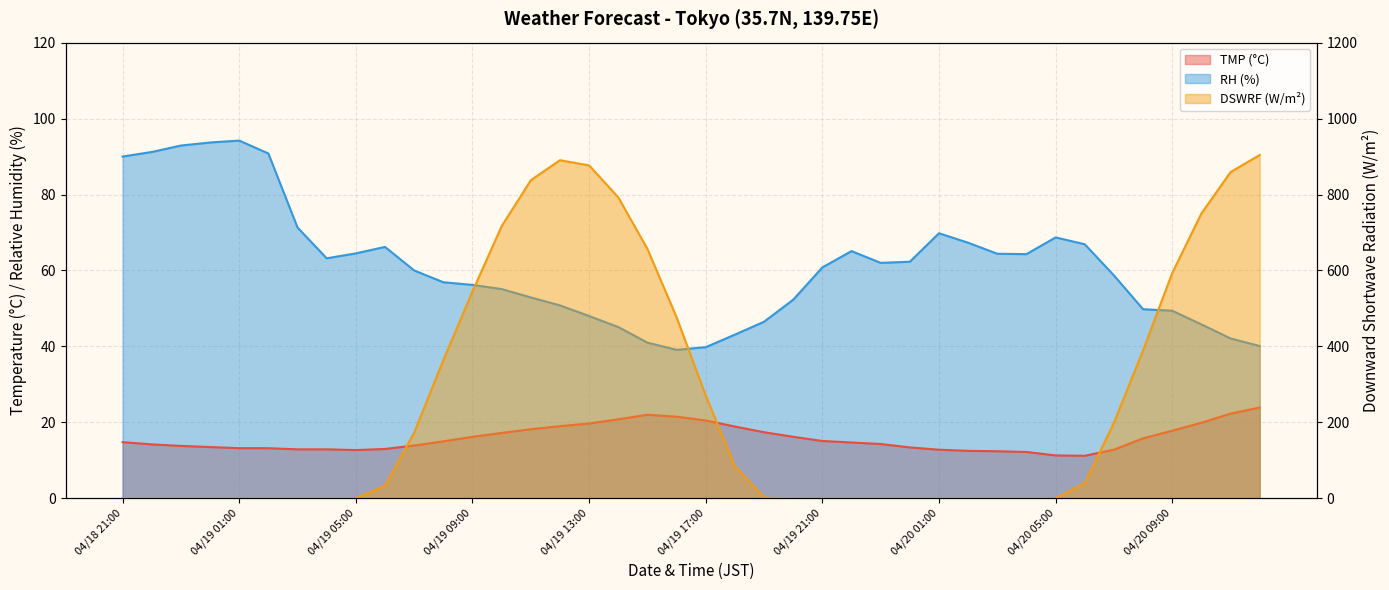

Reading right to left, list all the values displayed in this chart.

TMP: 04/20 12:00=23.9	04/20 11:00=22.3	04/20 10:00=19.9	04/20 09:00=17.8	04/20 08:00=15.8	04/20 07:00=12.8	04/20 06:00=11.2	04/20 05:00=11.3	04/20 04:00=12.2	04/20 03:00=12.4	04/20 02:00=12.5	04/20 01:00=12.8	04/20 00:00=13.4	04/19 23:00=14.3	04/19 22:00=14.7	04/19 21:00=15.1	04/19 20:00=16.2	04/19 19:00=17.4	04/19 18:00=18.9	04/19 17:00=20.5	04/19 16:00=21.5	04/19 15:00=22.0	04/19 14:00=20.8	04/19 13:00=19.7	04/19 12:00=19.0	04/19 11:00=18.2	04/19 10:00=17.2	04/19 09:00=16.2	04/19 08:00=15.0	04/19 07:00=13.9	04/19 06:00=13.0	04/19 05:00=12.7	04/19 04:00=12.9	04/19 03:00=12.9	04/19 02:00=13.2	04/19 01:00=13.2	04/19 00:00=13.5	04/18 23:00=13.8	04/18 22:00=14.2	04/18 21:00=14.8
RH: 04/20 12:00=40.1	04/20 11:00=42.1	04/20 10:00=45.8	04/20 09:00=49.4	04/20 08:00=49.8	04/20 07:00=58.7	04/20 06:00=66.9	04/20 05:00=68.7	04/20 04:00=64.3	04/20 03:00=64.4	04/20 02:00=67.3	04/20 01:00=69.8	04/20 00:00=62.3	04/19 23:00=62.0	04/19 22:00=65.1	04/19 21:00=60.8	04/19 20:00=52.3	04/19 19:00=46.5	04/19 18:00=43.1	04/19 17:00=39.8	04/19 16:00=39.1	04/19 15:00=41.0	04/19 14:00=45.1	04/19 13:00=48.0	04/19 12:00=50.8	04/19 11:00=52.9	04/19 10:00=55.1	04/19 09:00=56.2	04/19 08:00=56.9	04/19 07:00=60.0	04/19 06:00=66.2	04/19 05:00=64.5	04/19 04:00=63.2	04/19 03:00=71.3	04/19 02:00=90.8	04/19 01:00=94.2	04/19 00:00=93.7	04/18 23:00=92.9	04/18 22:00=91.2	04/18 21:00=90.0
DSWRF: 04/20 12:00=904.0	04/20 11:00=859.1	04/20 10:00=750.0	04/20 09:00=593.2	04/20 08:00=389.4	04/20 07:00=199.1	04/20 06:00=39.8	04/20 05:00=0.0	04/20 04:00=0.0	04/20 03:00=0.0	04/20 02:00=0.0	04/20 01:00=0.0	04/20 00:00=0.0	04/19 23:00=0.0	04/19 22:00=0.0	04/19 21:00=0.0	04/19 20:00=0.0	04/19 19:00=1.8	04/19 18:00=84.2	04/19 17:00=270.7	04/19 16:00=476.7	04/19 15:00=656.8	04/19 14:00=792.6	04/19 13:00=876.7	04/19 12:00=890.3	04/19 11:00=837.5	04/19 10:00=716.5	04/19 09:00=544.8	04/19 08:00=364.0	04/19 07:00=172.9	04/19 06:00=33.2	04/19 05:00=0.0	04/19 04:00=0.0	04/19 03:00=0.0	04/19 02:00=0.0	04/19 01:00=0.0	04/19 00:00=0.0	04/18 23:00=0.0	04/18 22:00=0.0	04/18 21:00=0.0